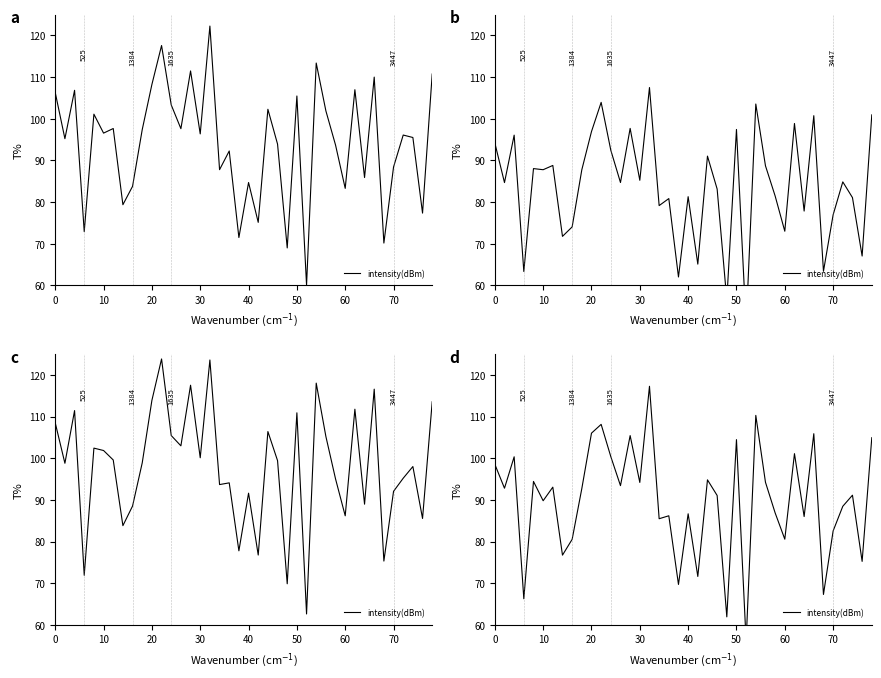

What is the sum of the values at 40 and 30?

175.0